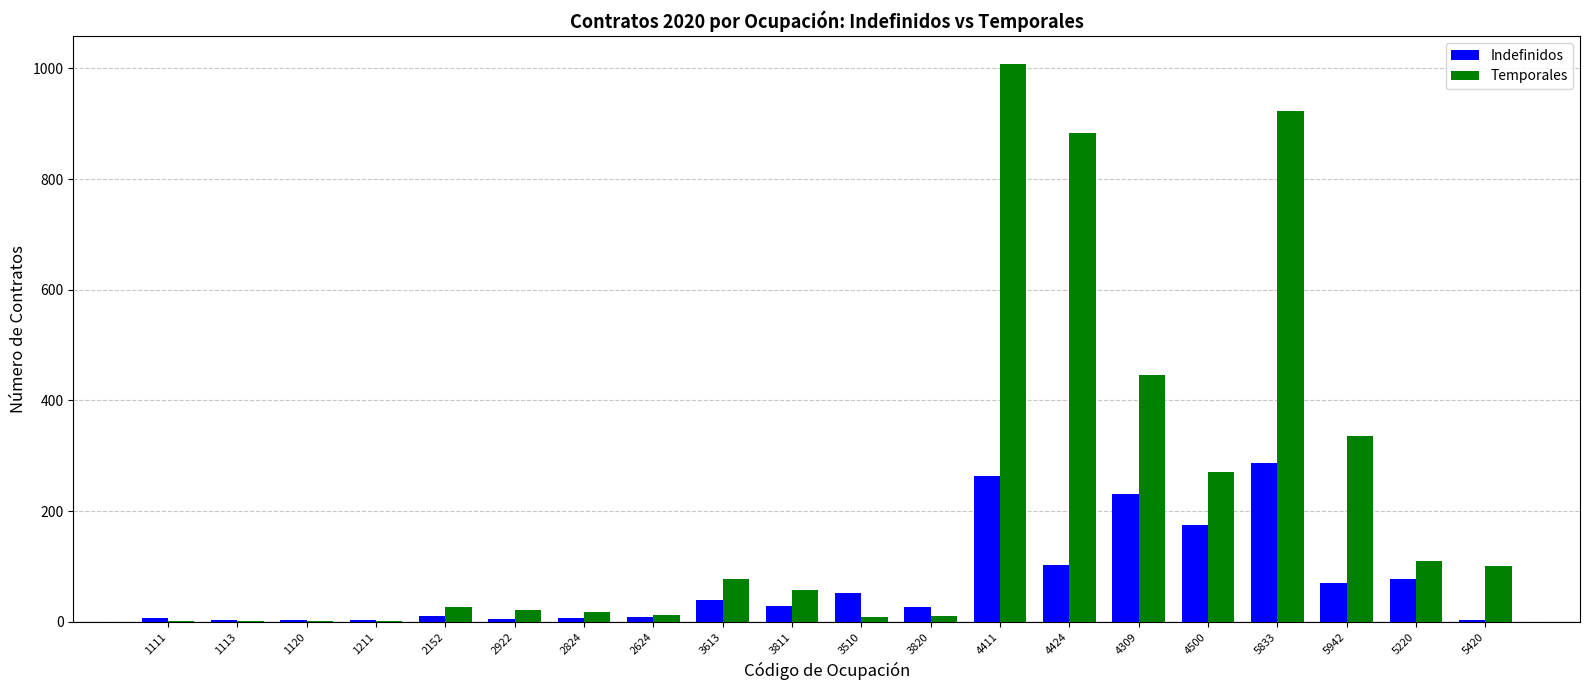

Where does the Indefinidos series first go above 28?

3613